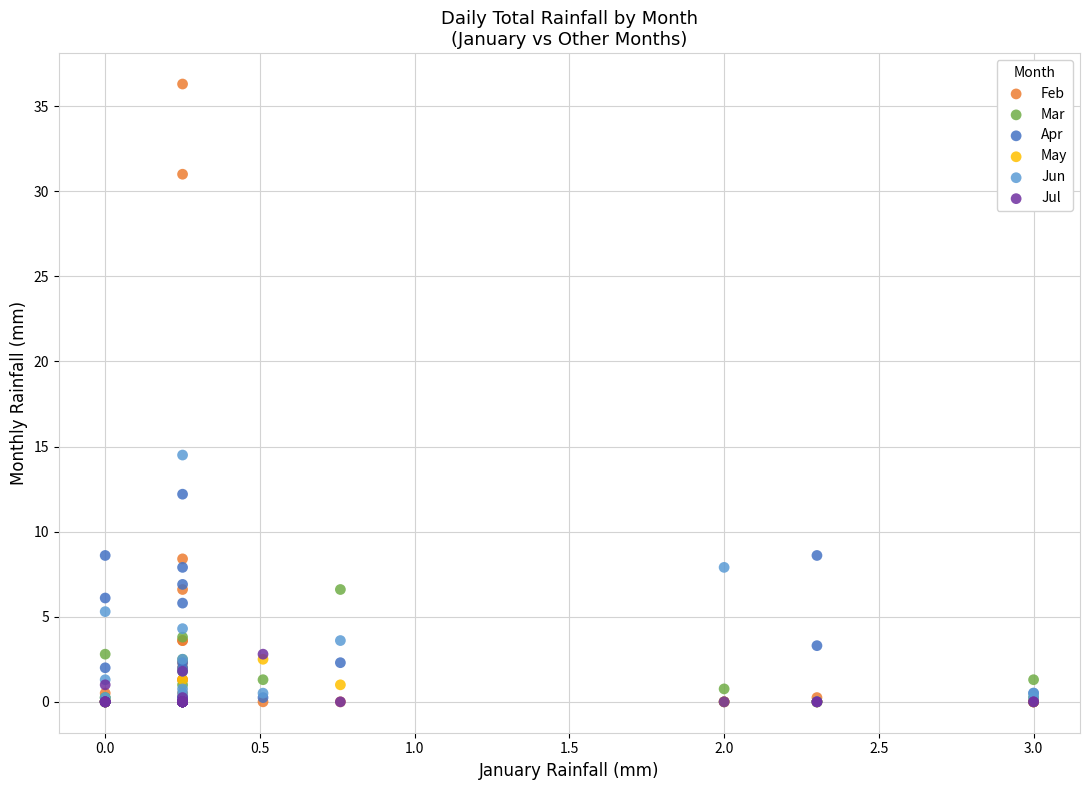

Across all series, what Y value is closest to 18?

14.5